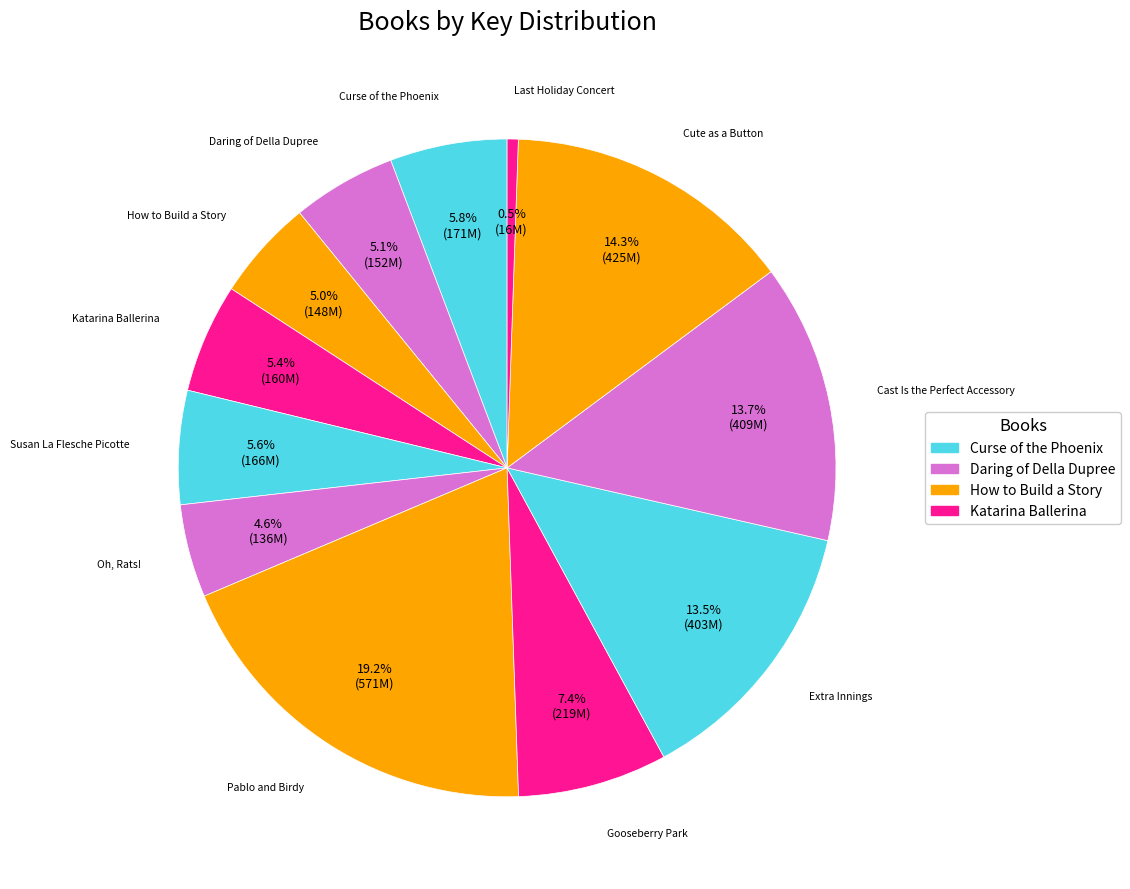

Does Susan La Flesche Picotte account for over 50% of the chart?

No